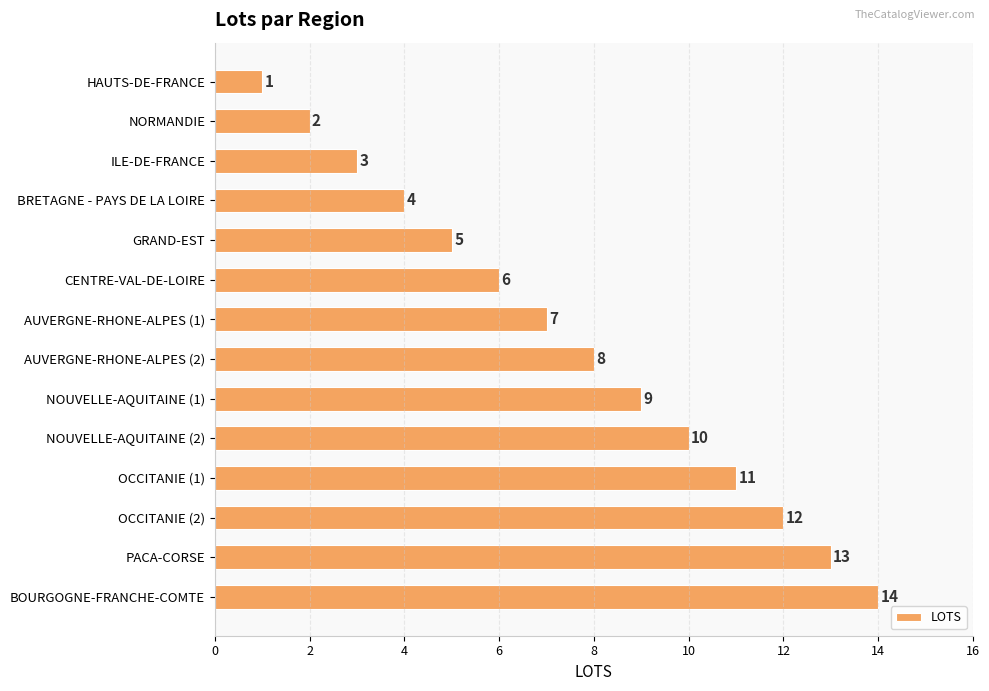

Where is the data nearest to the value 7?

AUVERGNE-RHONE-ALPES (1)